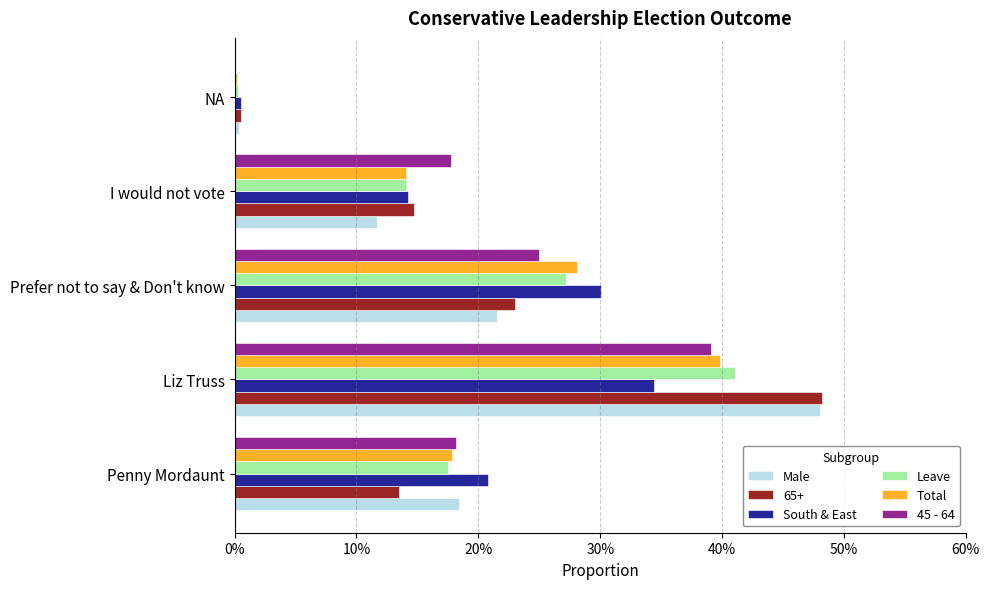

What is the difference between the maximum and minimum values in the Total series?

0.4